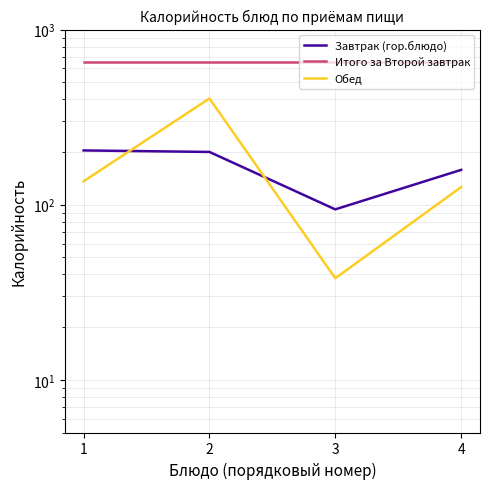

Does the chart display data point markers on the line(s)?

No